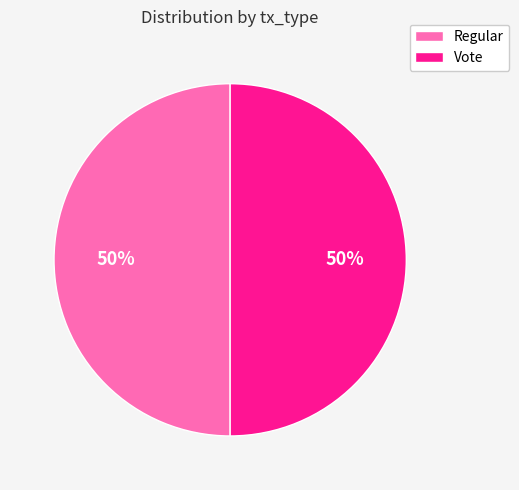

Combined, do Vote and Regular account for over 50%?

Yes